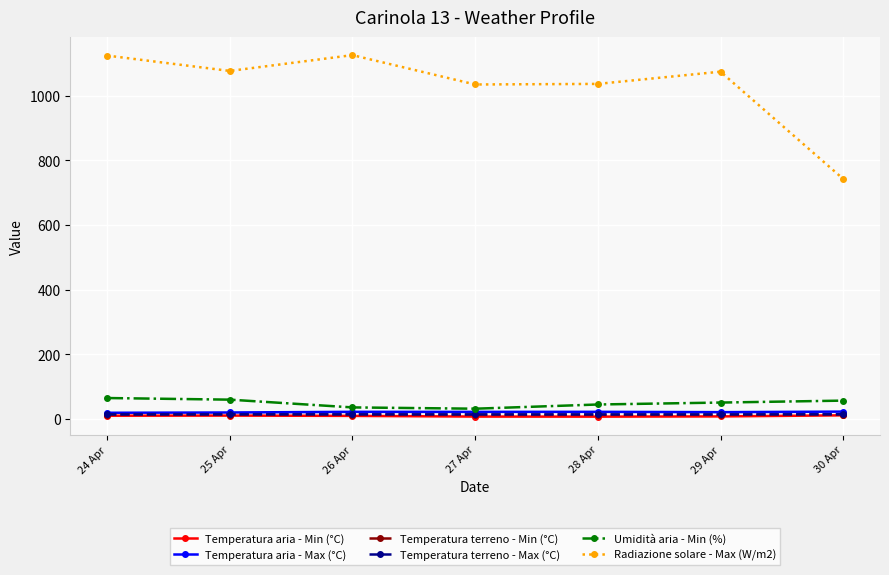

At how many categories does at least one series exceed 205?

7